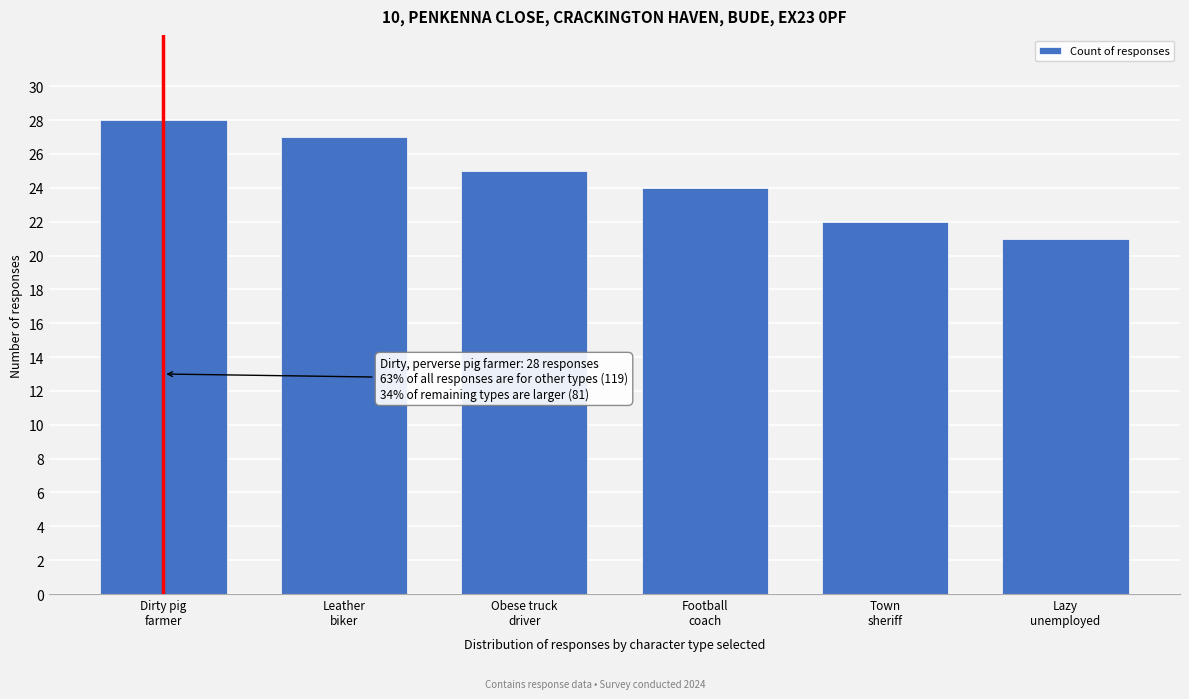

Reading right to left, extract all data points from this chart.

21	22	24	25	27	28